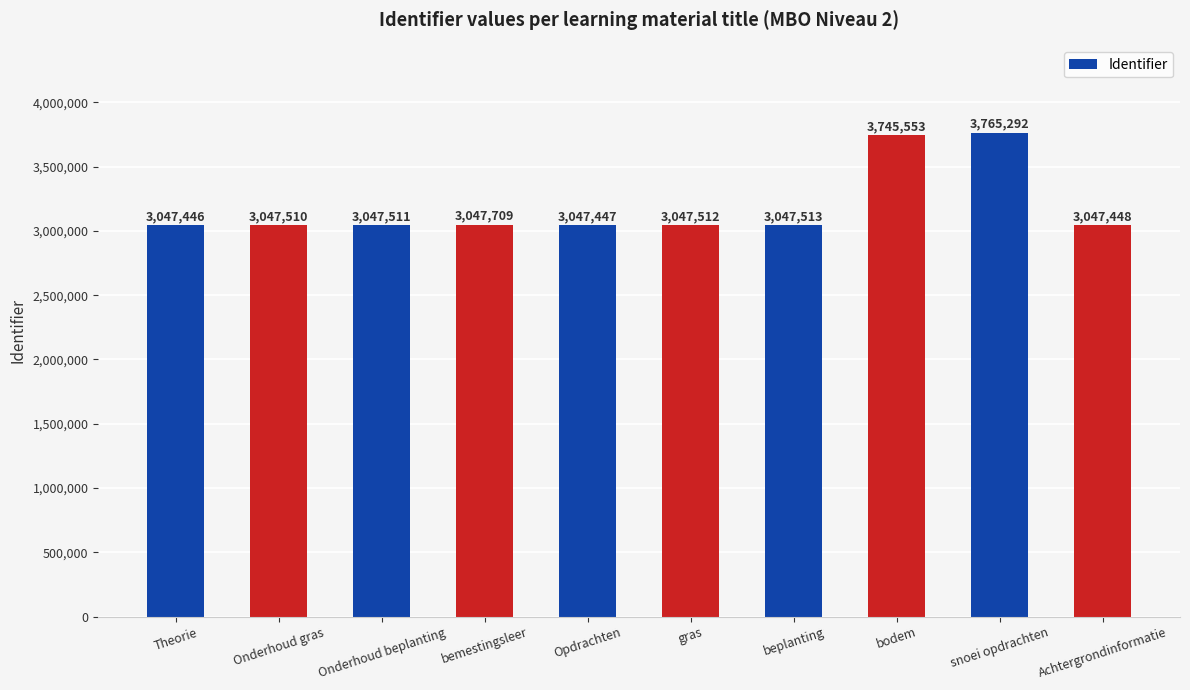

What is the label of the 10th bar from the right?

Theorie